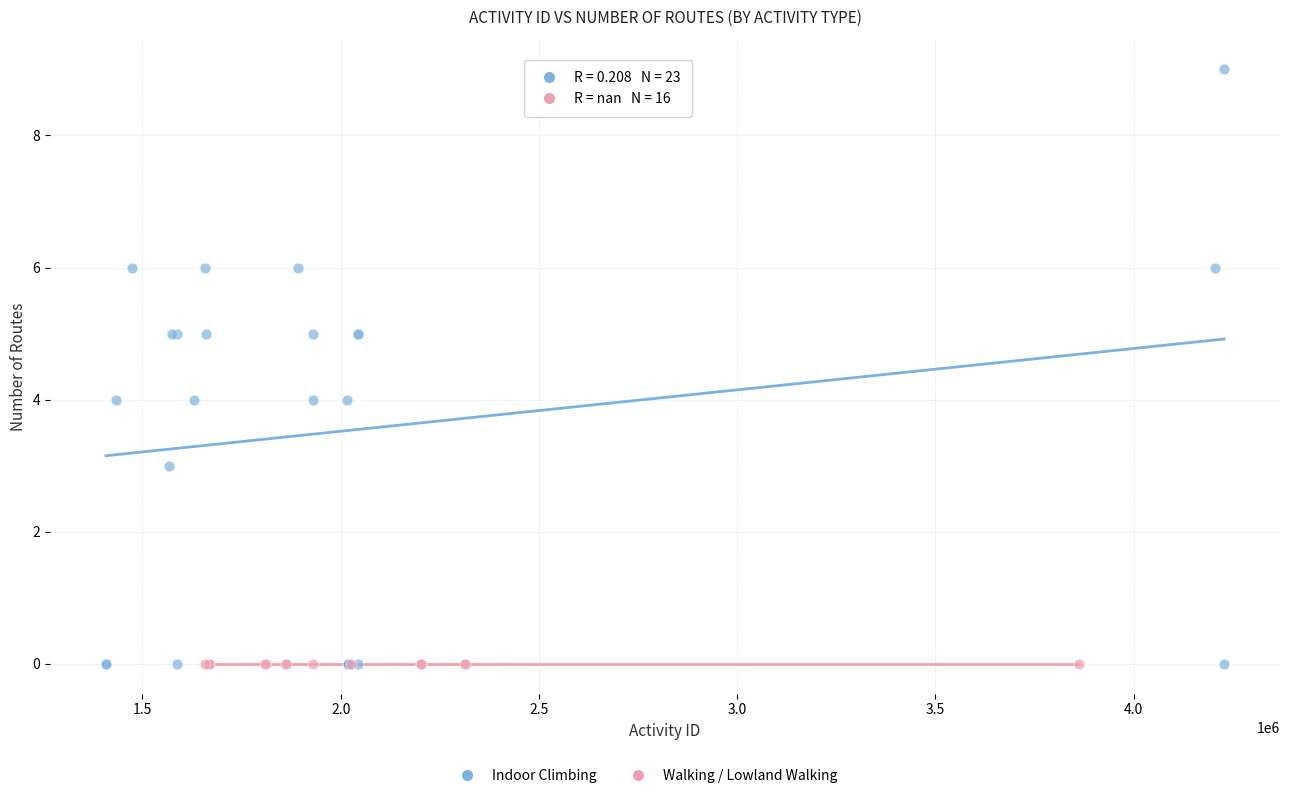

Which series reaches the maximum Y coordinate?

Indoor Climbing